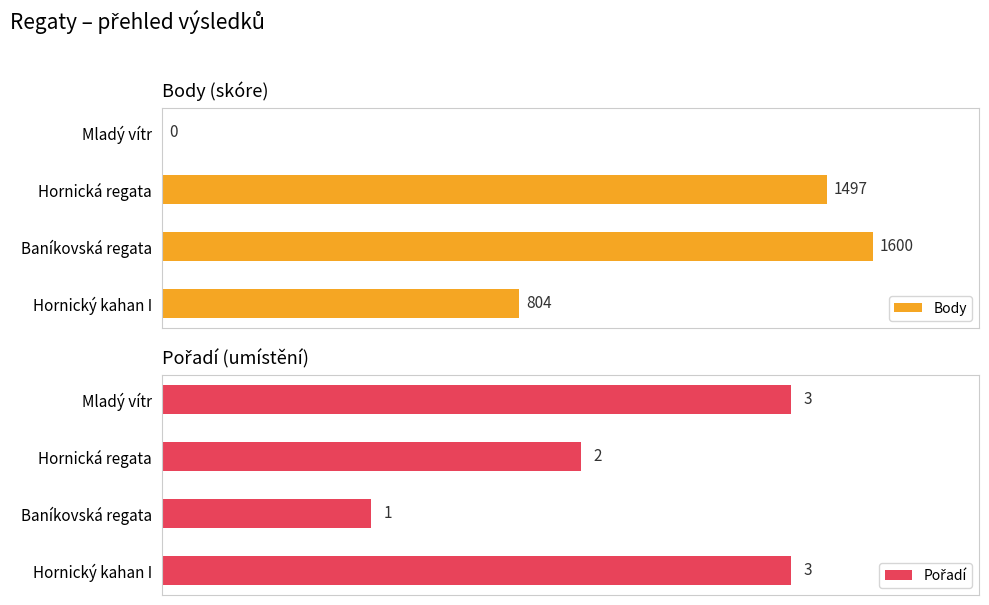

Between Mladý vítr and Hornický kahan I, which series saw the biggest shift?

Body